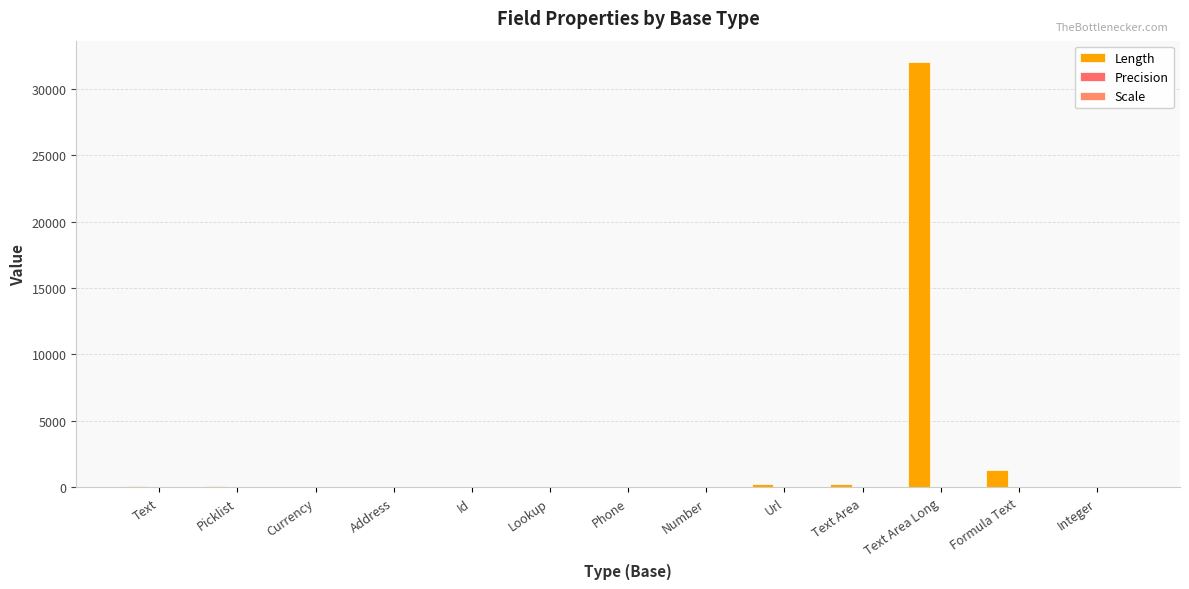

How many data points does each series have?

13